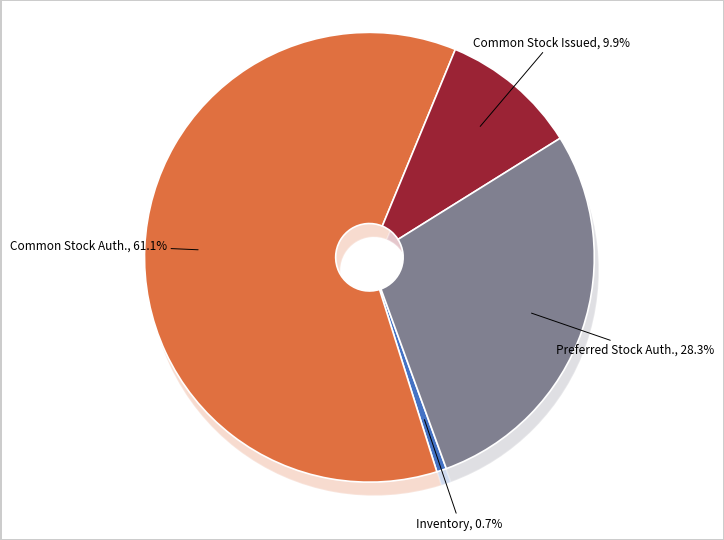

Does Preferred Stock, Shares Authorized represent more than half of the total?

No